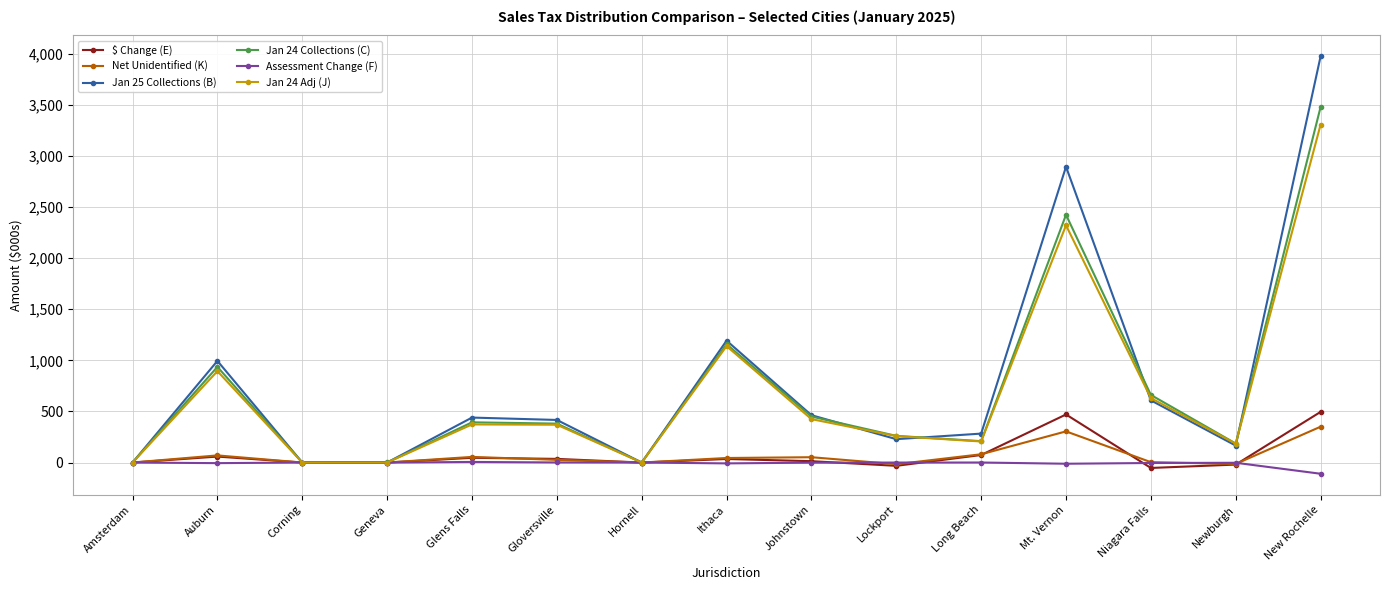

How many lines are shown in the chart?

6